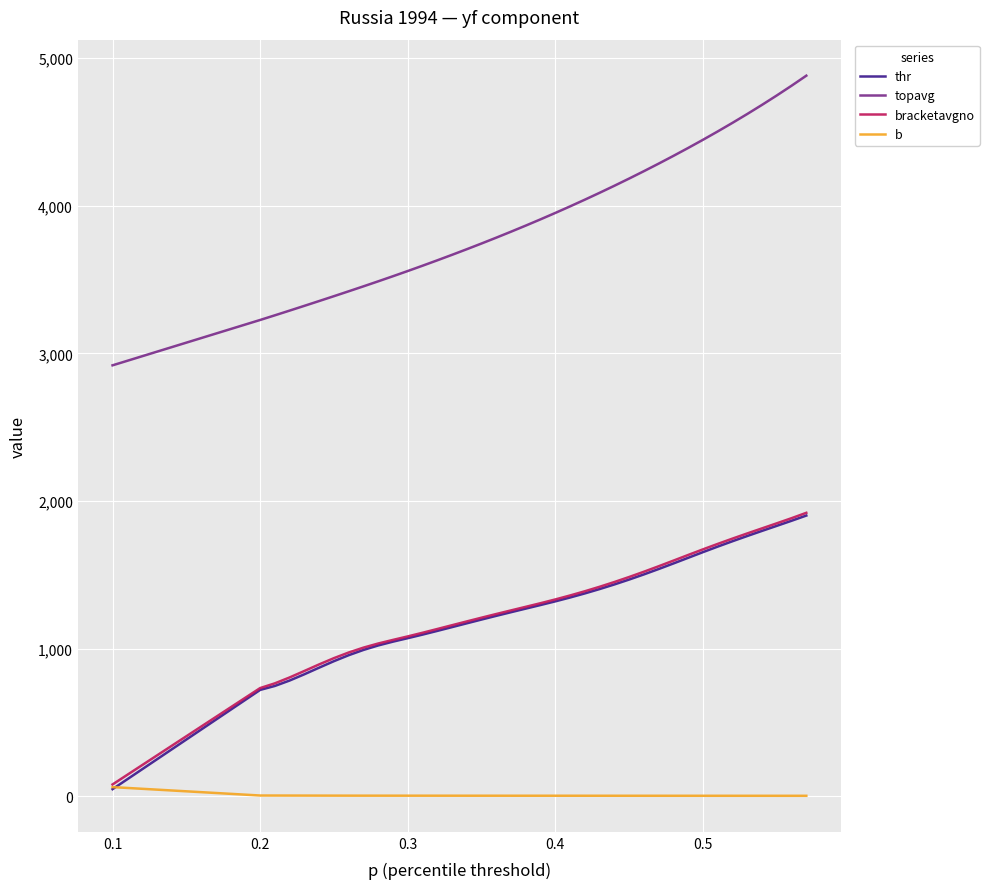

Which series has the widest spread of values?

topavg